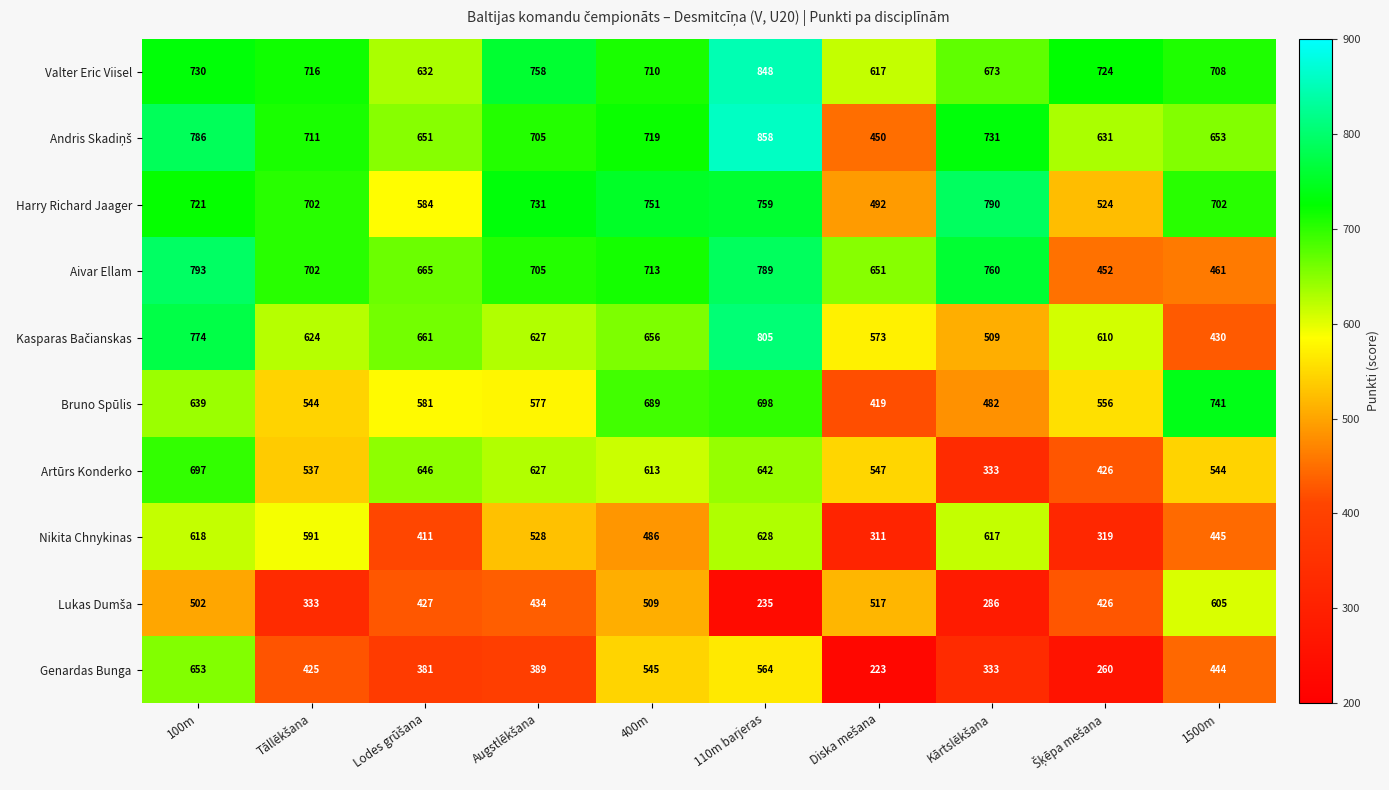

The value of Artūrs Konderko at 110m barjeras is 642. True or false?

True